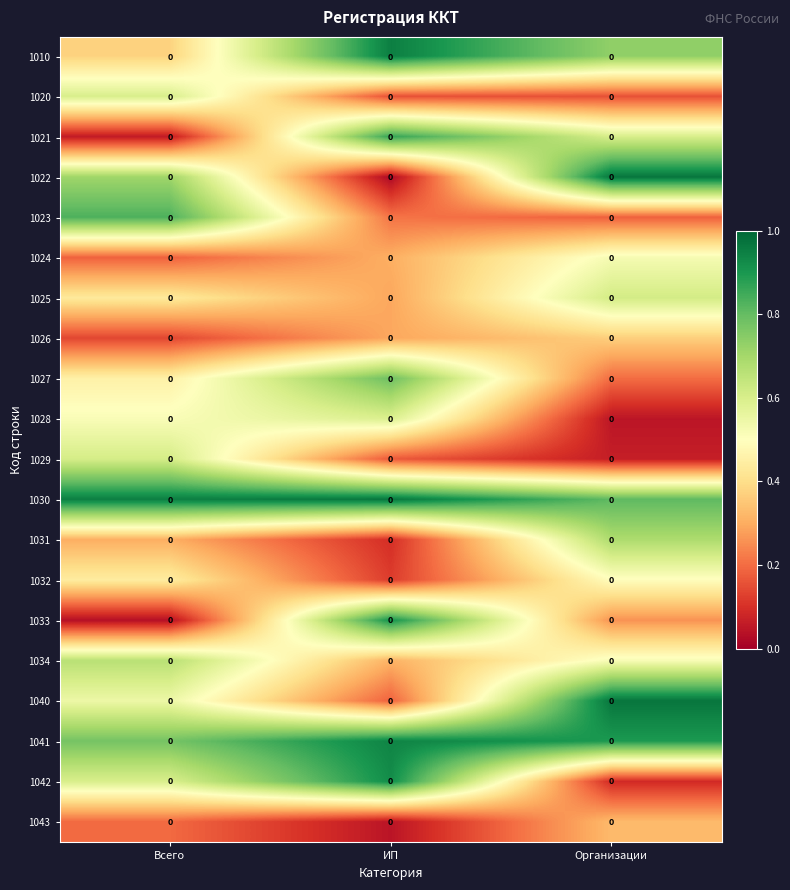

Is it true that 1026 equals 0.2 at Всего?

False